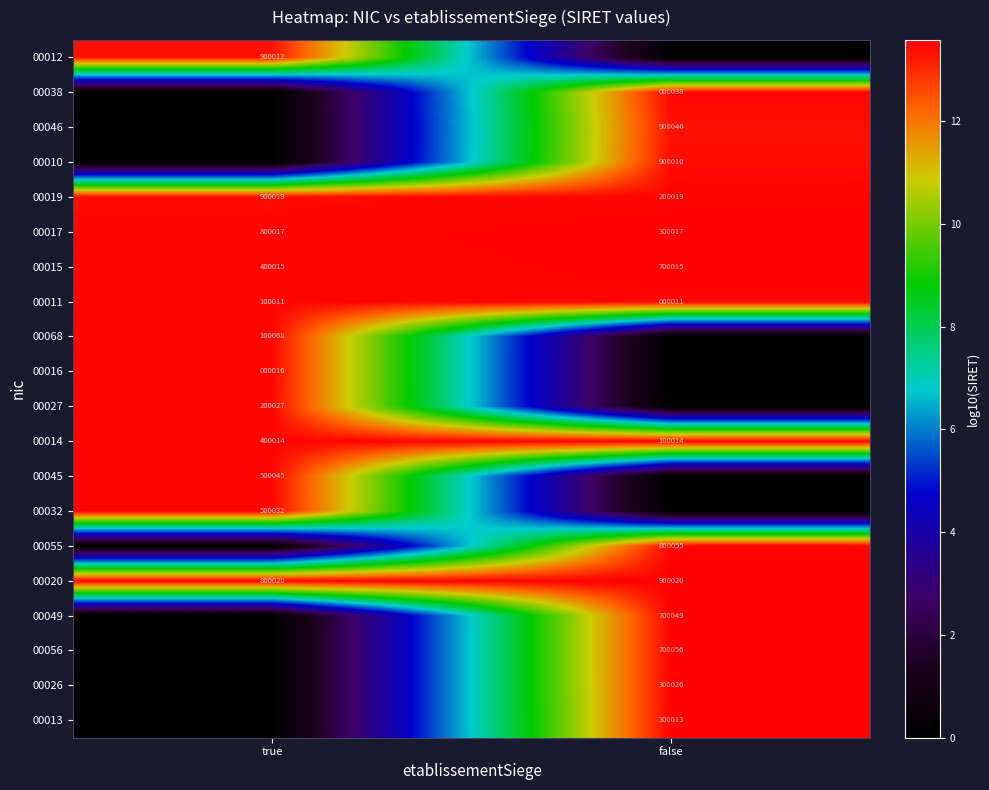

Which category has the highest value in the 00015 series?

false